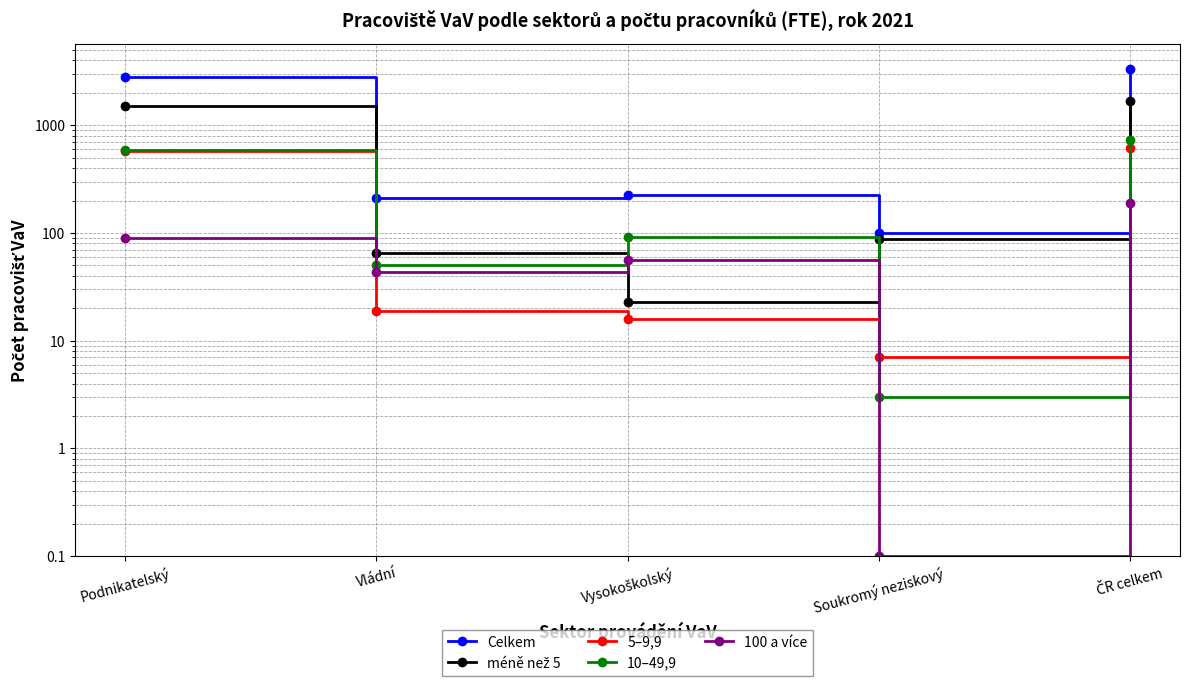

What is the label of the 1st point from the left?

Podnikatelský